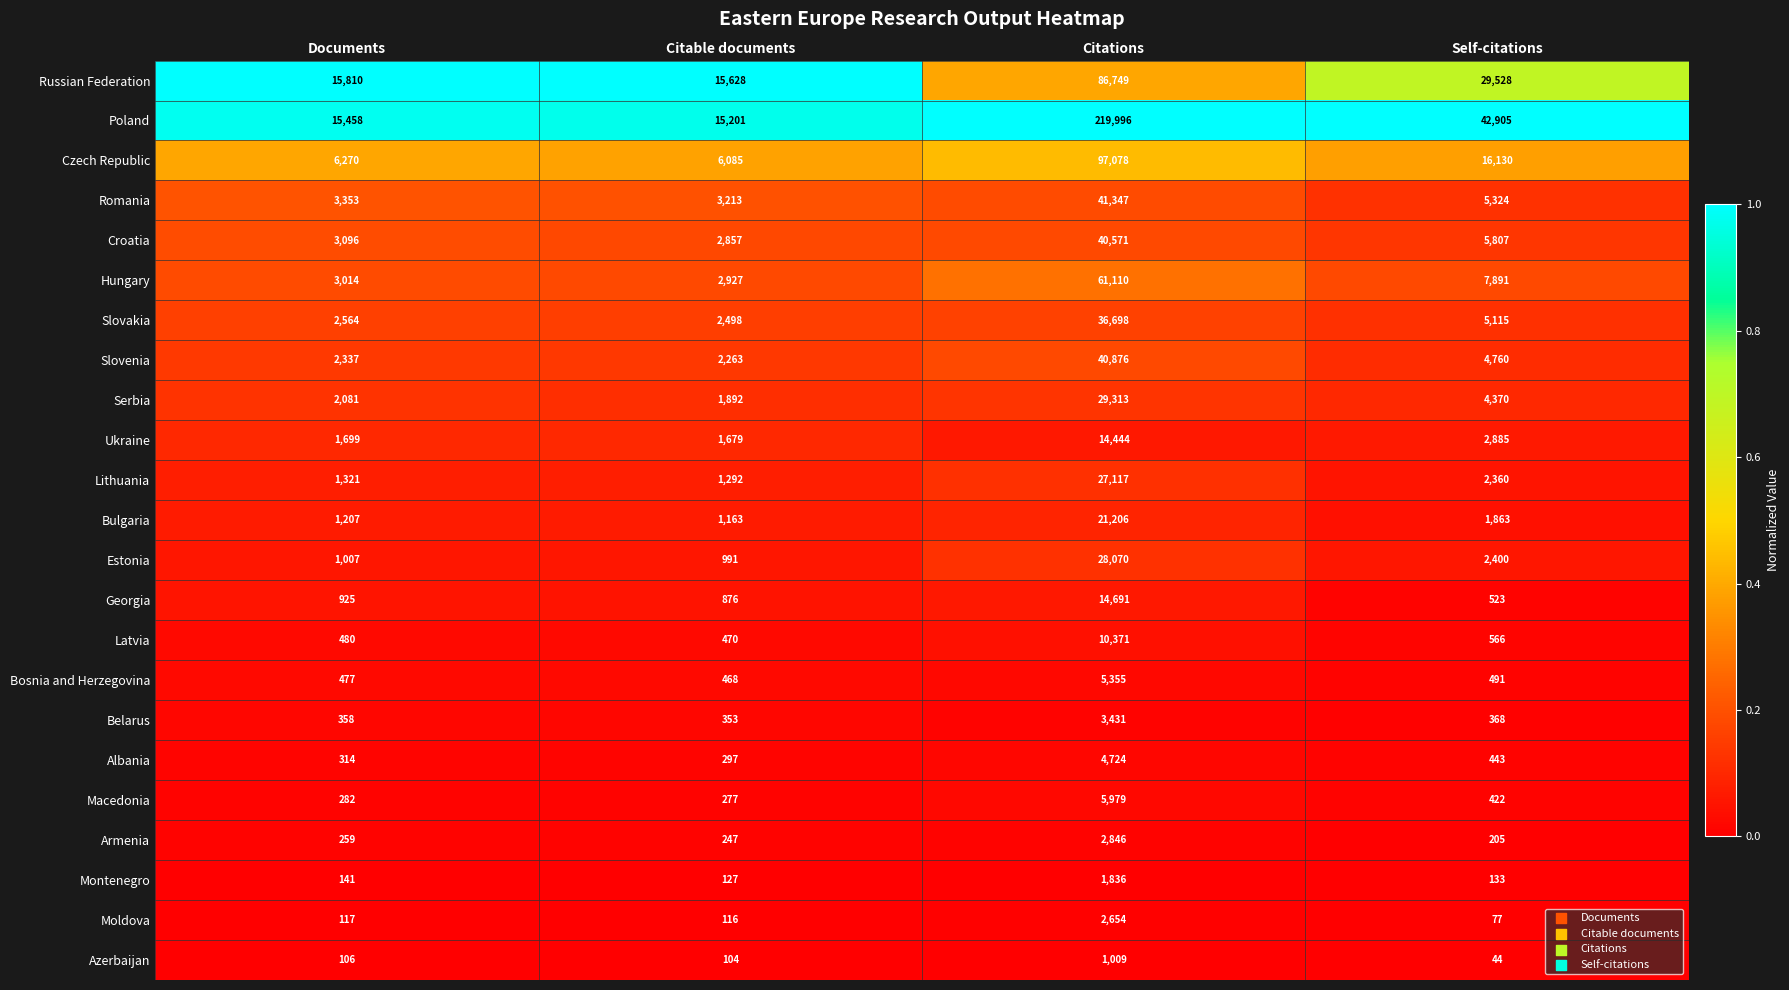

Read the Hungary value at Documents, to the nearest 10.

3010